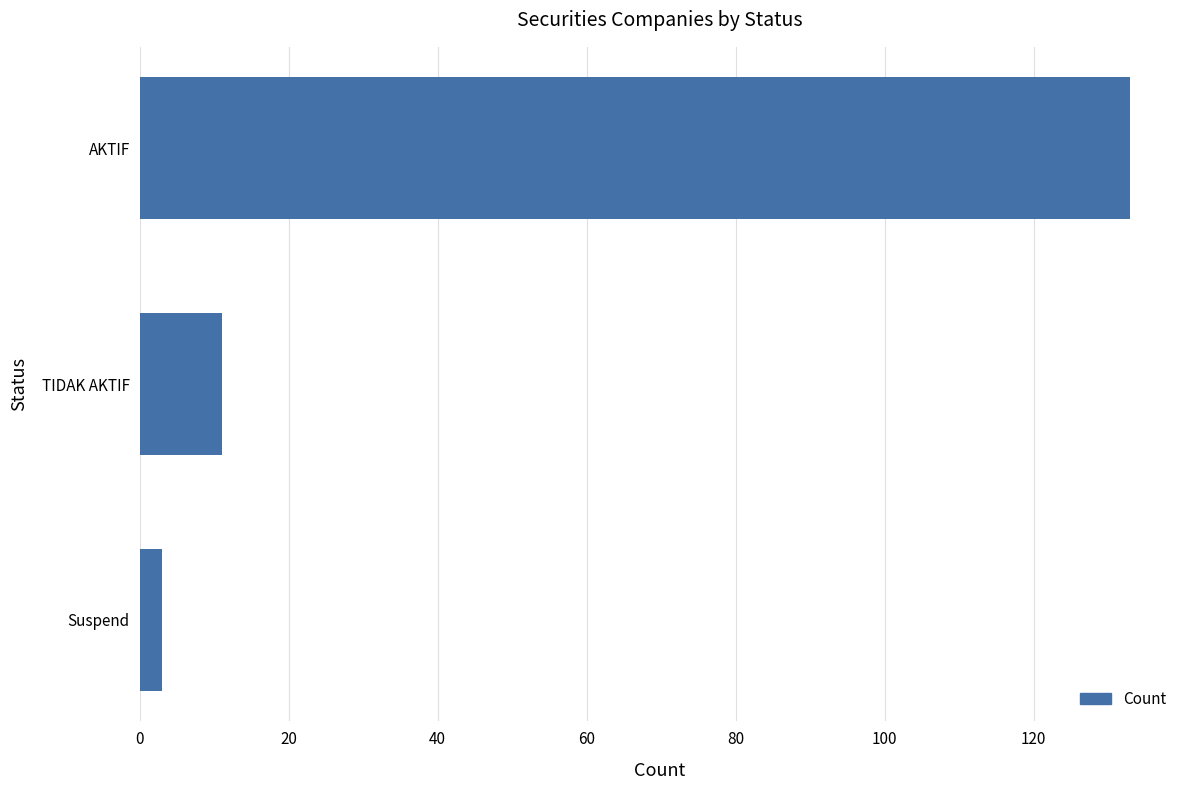

What is the sum of all values?

147